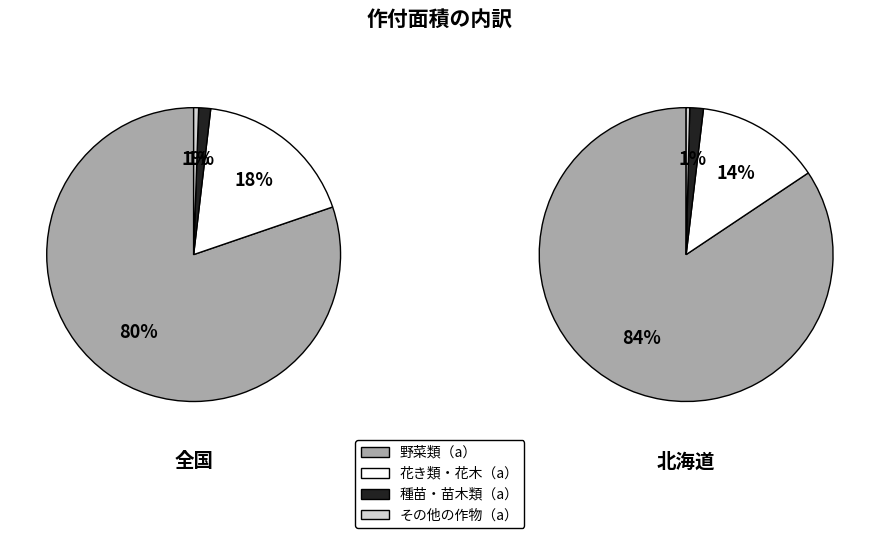

Which series has the largest range (max minus min)?

野菜類・花き類・花木